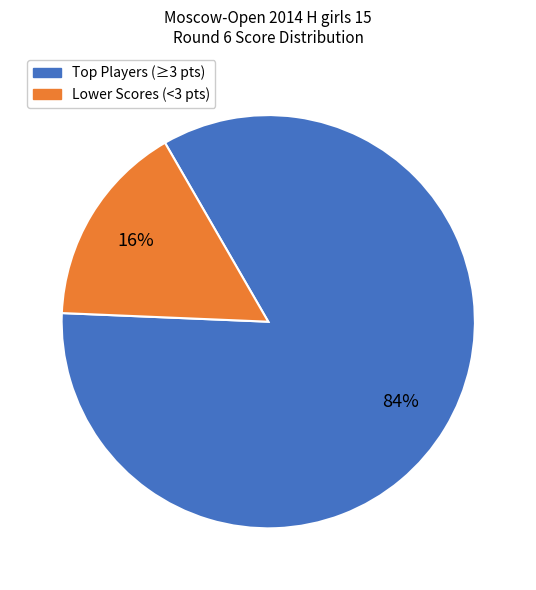

To the nearest percent, what is the average slice percentage?

50%